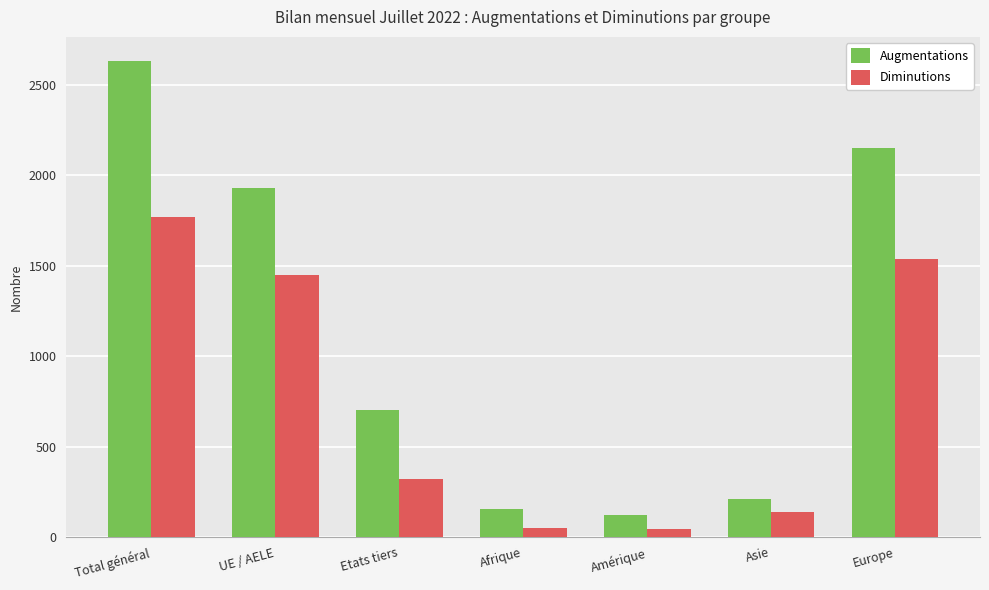

How many groups of bars are there?

7